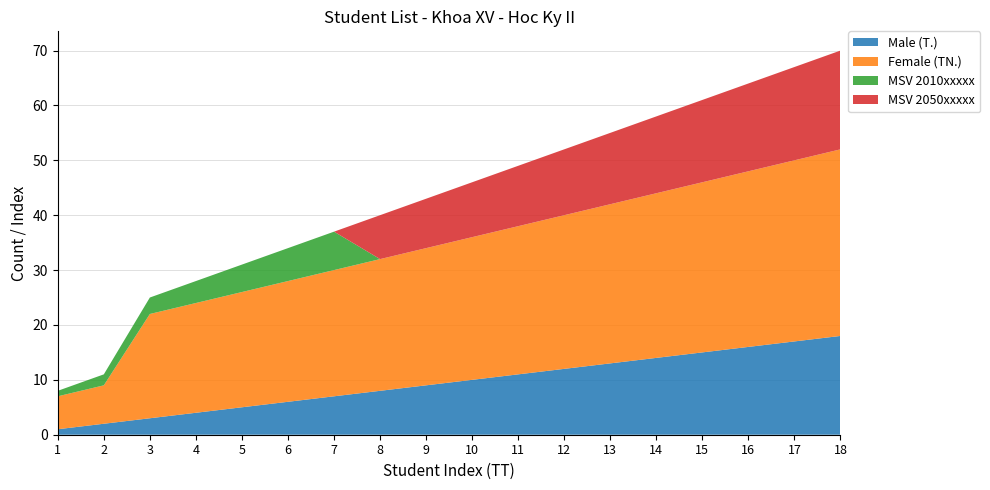

Reading left to right, transcribe all the data shown in this chart.

Male (T.): 1=1	2=2	3=3	4=4	5=5	6=6	7=7	8=8	9=9	10=10	11=11	12=12	13=13	14=14	15=15	16=16	17=17	18=18
Female (TN.): 1=6	2=7	3=19	4=20	5=21	6=22	7=23	8=24	9=25	10=26	11=27	12=28	13=29	14=30	15=31	16=32	17=33	18=34
MSV 2010xxxxx: 1=1	2=2	3=3	4=4	5=5	6=6	7=7	8=0	9=0	10=0	11=0	12=0	13=0	14=0	15=0	16=0	17=0	18=0
MSV 2050xxxxx: 1=0	2=0	3=0	4=0	5=0	6=0	7=0	8=8	9=9	10=10	11=11	12=12	13=13	14=14	15=15	16=16	17=17	18=18